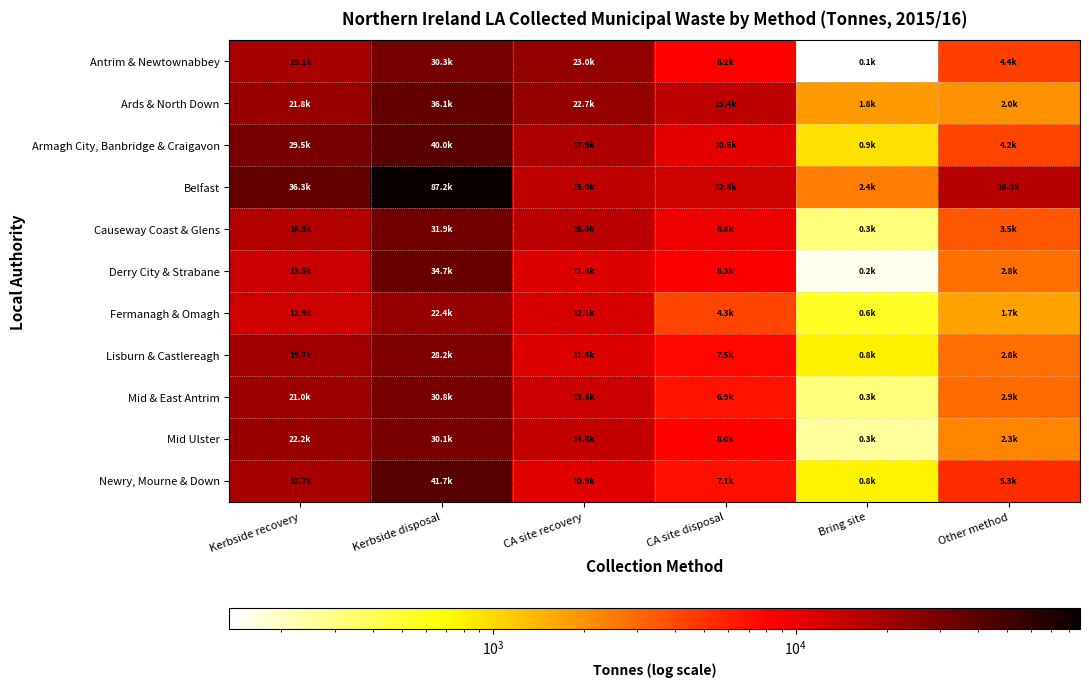

At Bring site, list the series in order from smallest to largest.

Antrim & Newtownabbey, Derry City & Strabane, Mid Ulster, Causeway Coast & Glens, Mid & East Antrim, Fermanagh & Omagh, Newry, Mourne & Down, Lisburn & Castlereagh, Armagh City, Banbridge & Craigavon, Ards & North Down, Belfast